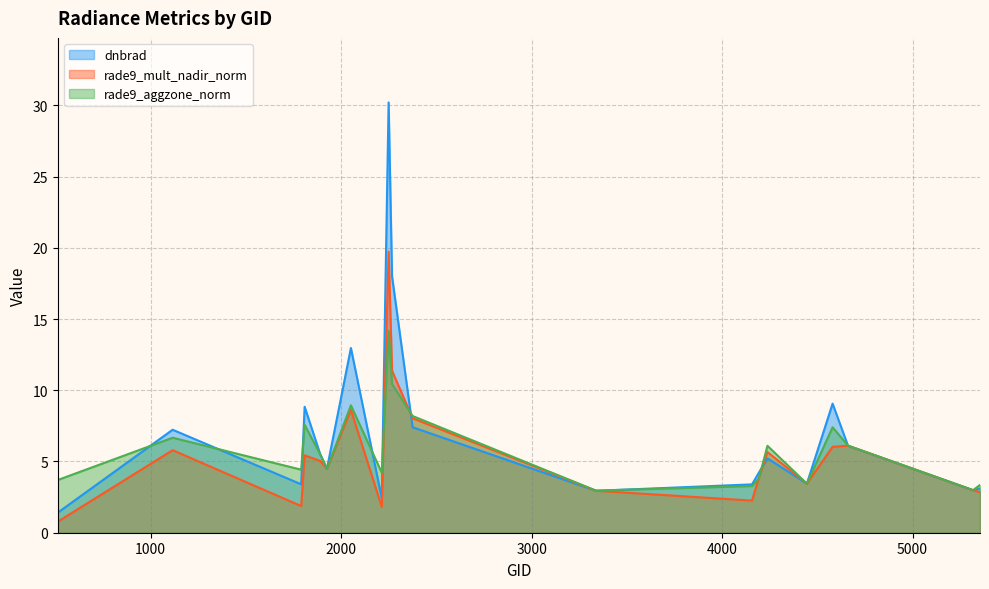

Where is the first local maximum for rade9_mult_nadir_norm?

1115